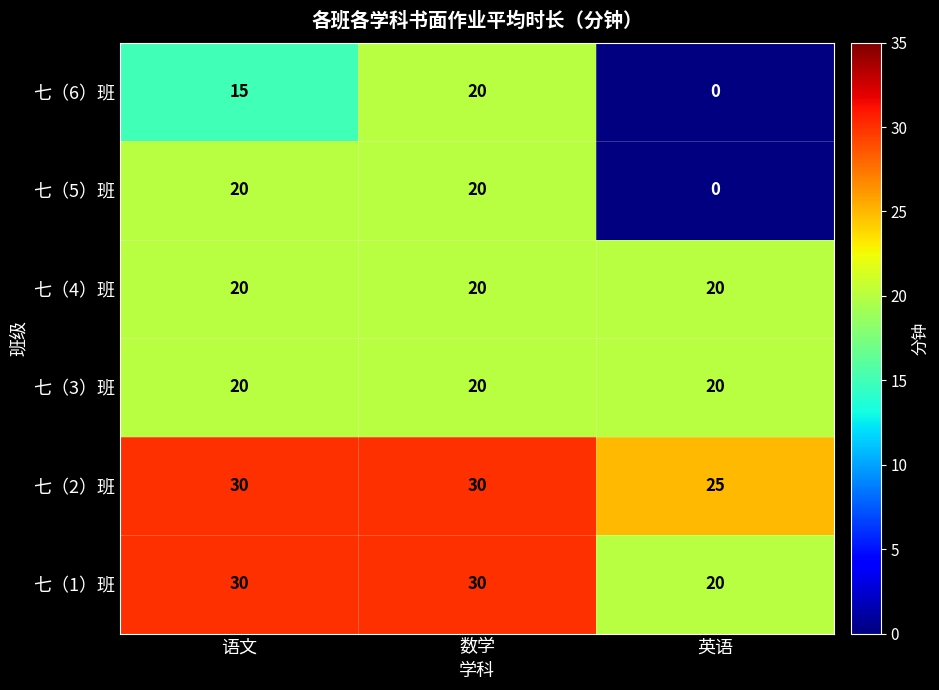

How many distinct data groups are displayed?

6